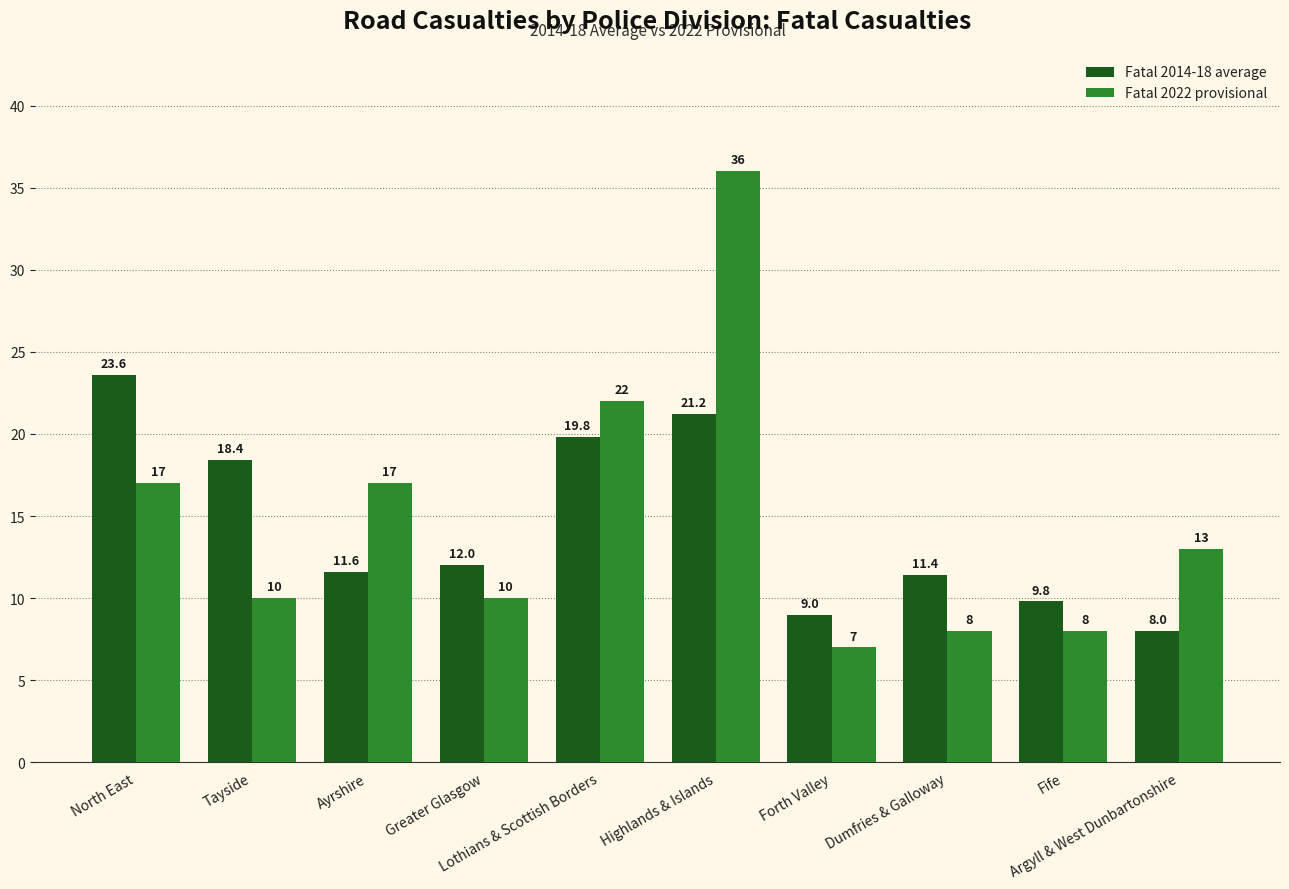

List the series in order of their overall mean, lowest first.

Fatal 2014-18 average, Fatal 2022 provisional